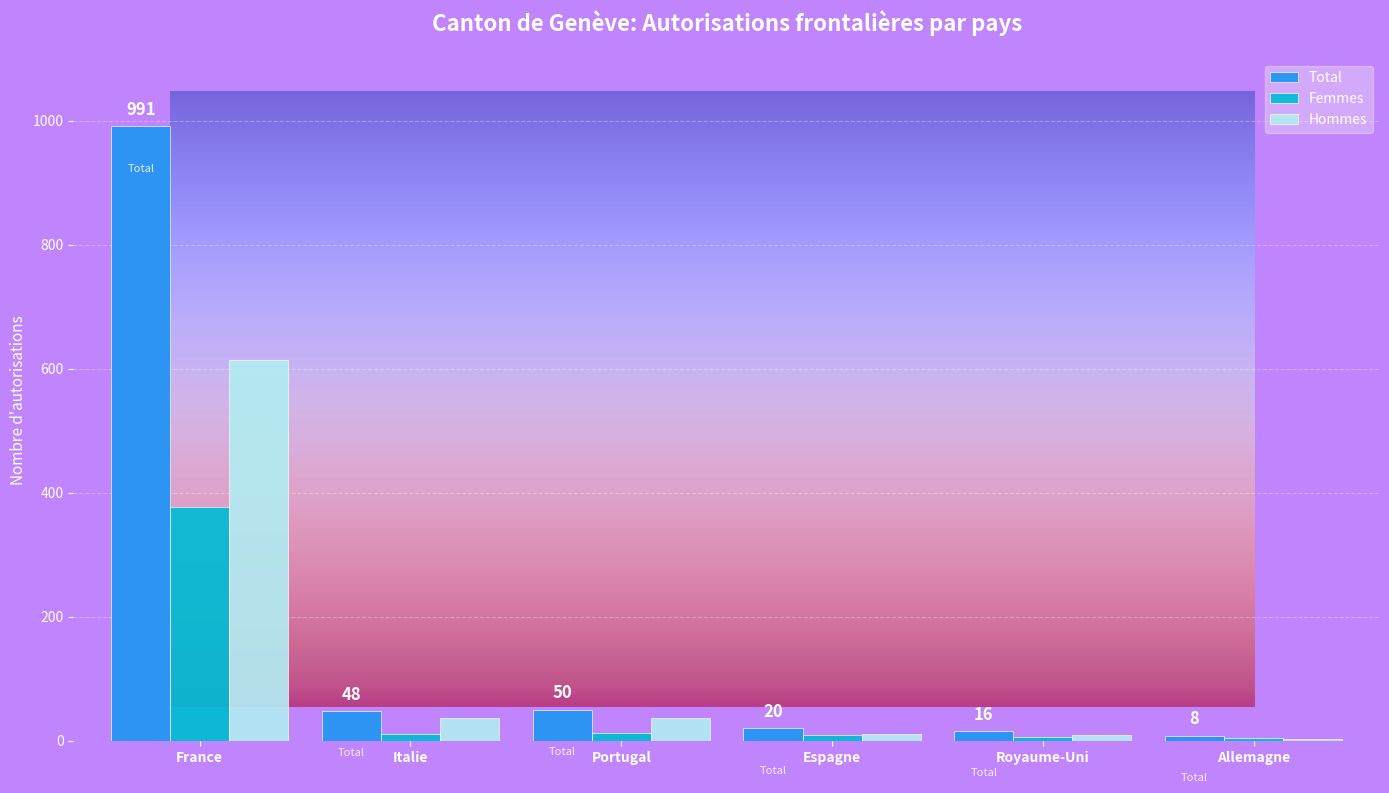

What is the maximum value for Hommes?

614